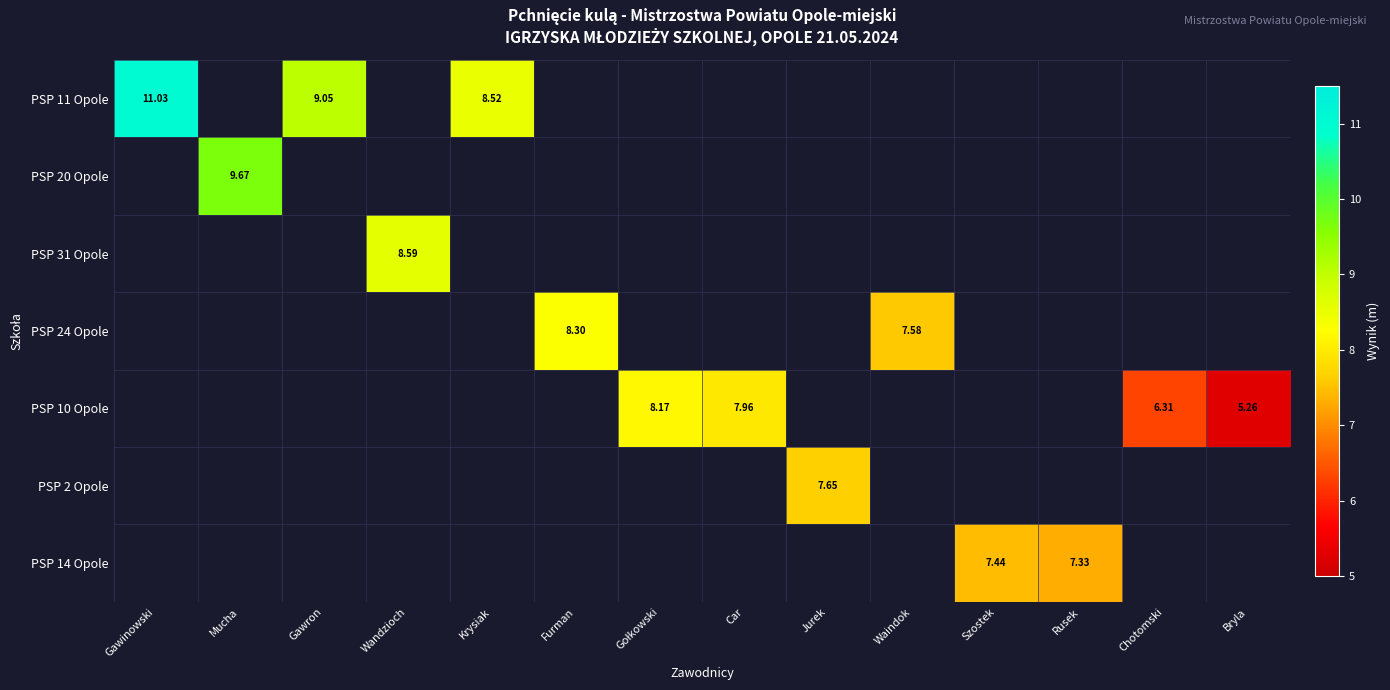

Which category has the highest value across all series?

Gawinowski